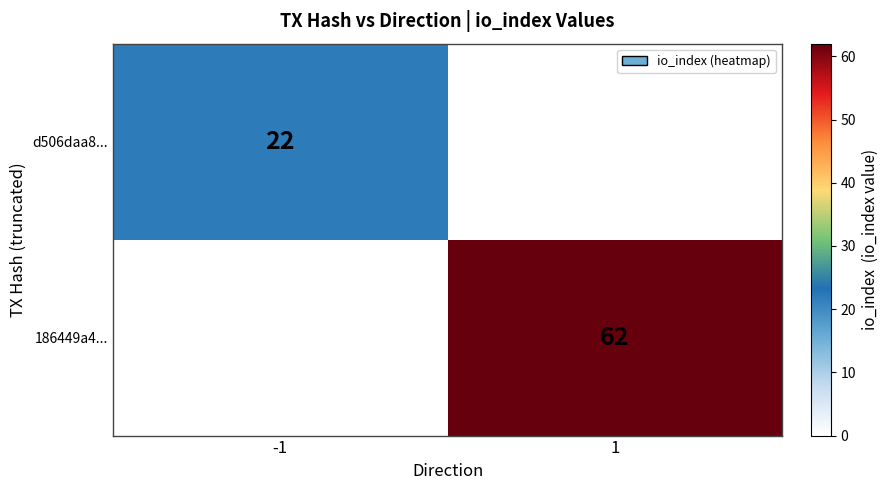

The d506daa8... series shows 30 at -1. True or false?

False